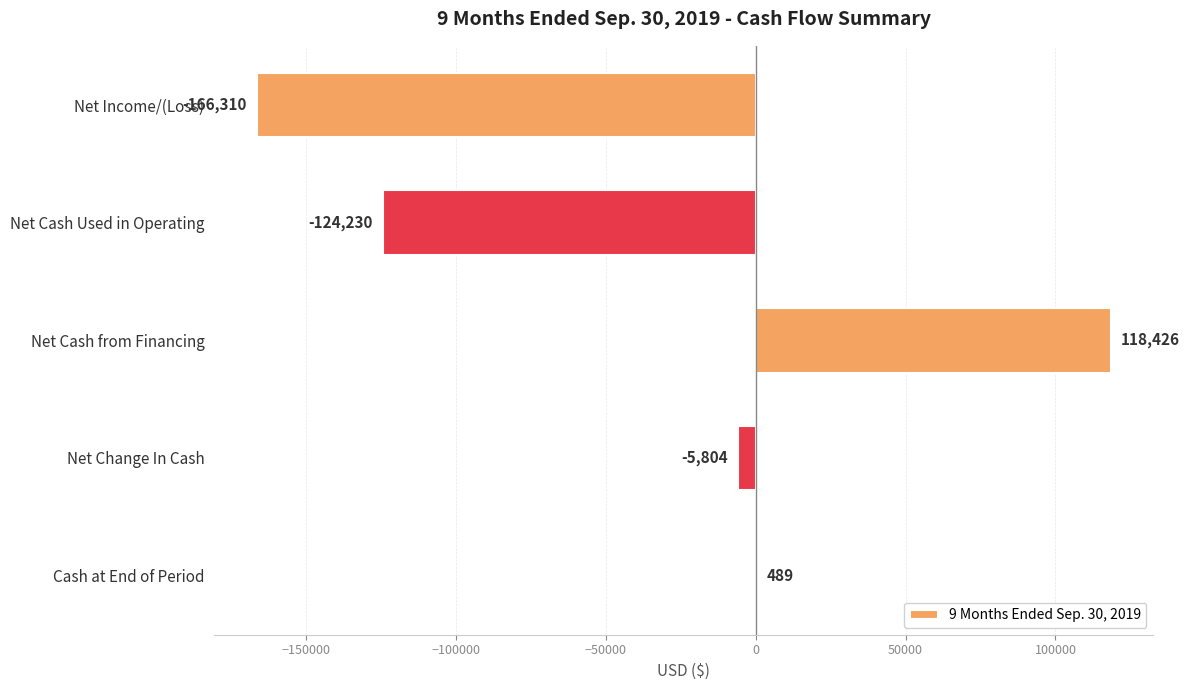

What is the average value?

-35486